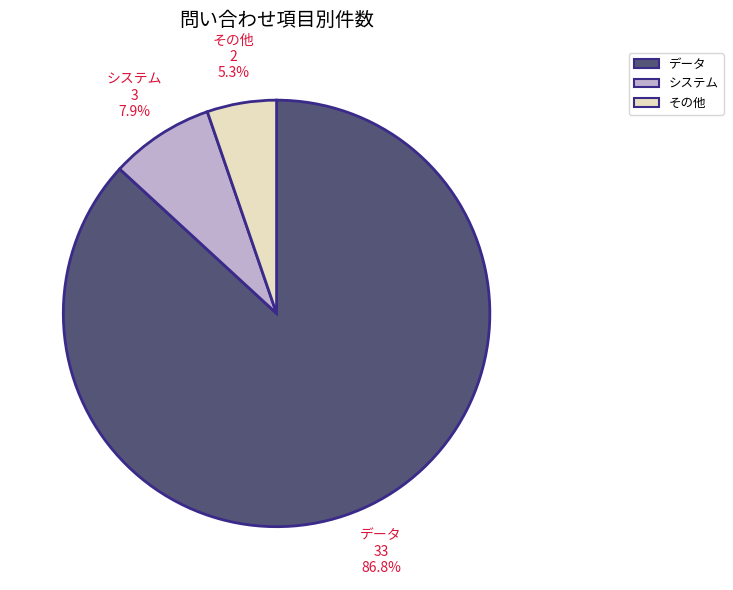

Combined, do データ and その他 account for over 50%?

Yes